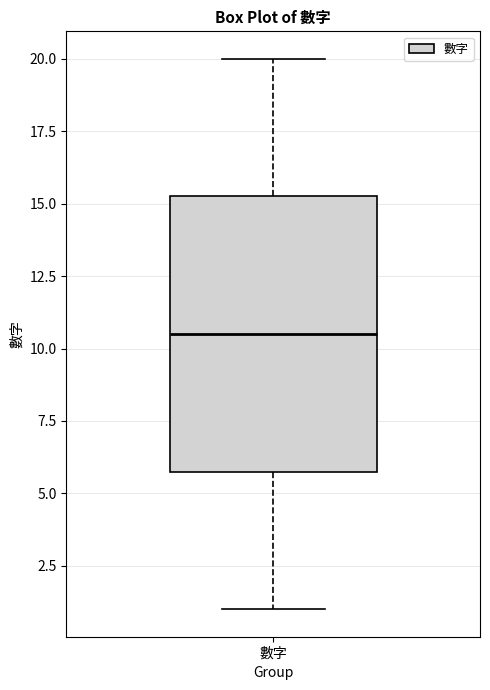

Transcribe this box plot: give where the median line is, the range the box spans, and where the two whiskers end, as read against the y-axis. The values are not printed on the chart, so give them approximately, as read against the axis.

median 10.5, box 6.0 to 15.5, whiskers 1.0 to 20.0